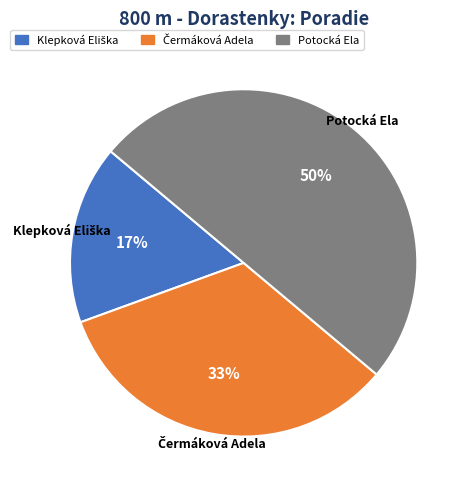

To the nearest percent, what is the average slice percentage?

33%